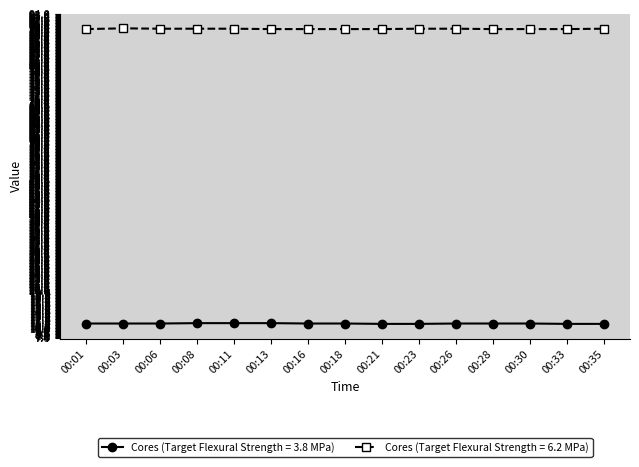

What is the sum of the Cores (Target Flexural Strength = 3.8 MPa) values at 00:18 and 00:11?

22.7